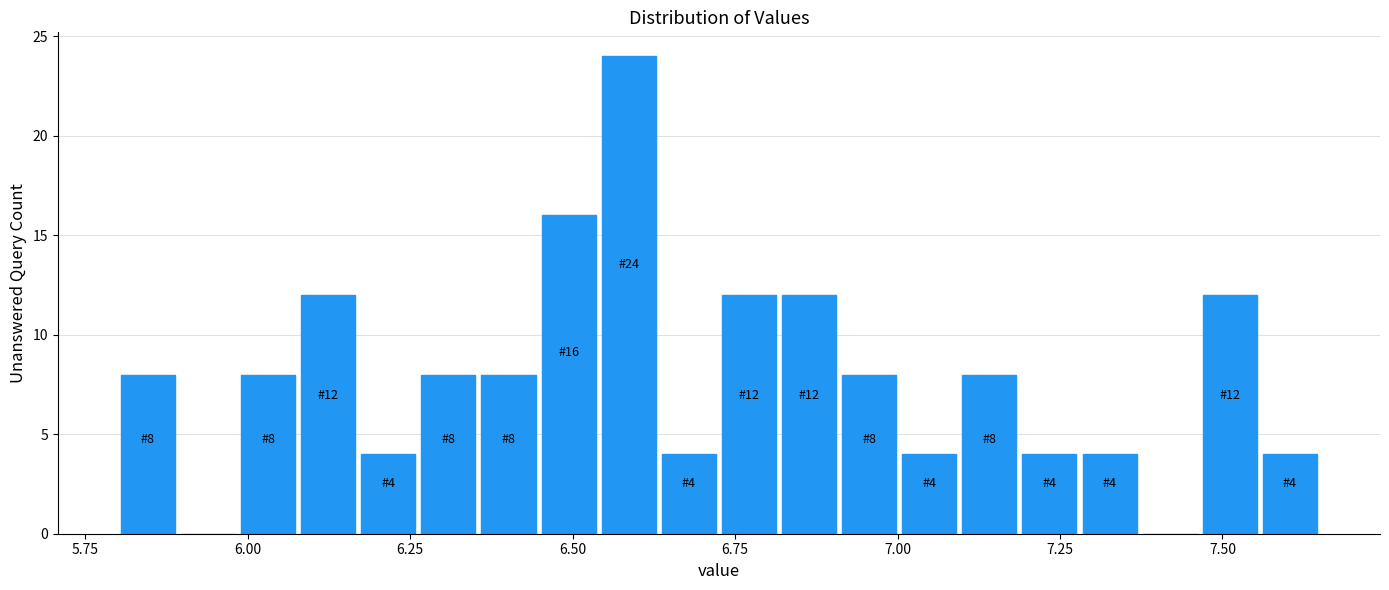

Read against the x-axis, roughly where is the centre of the tallest bar?

6.60